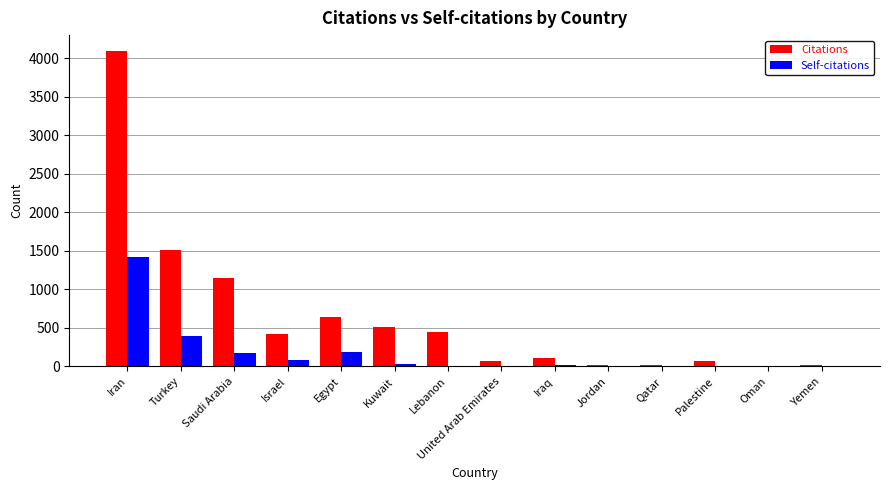

Is it true that Citations equals 24 at Qatar?

True